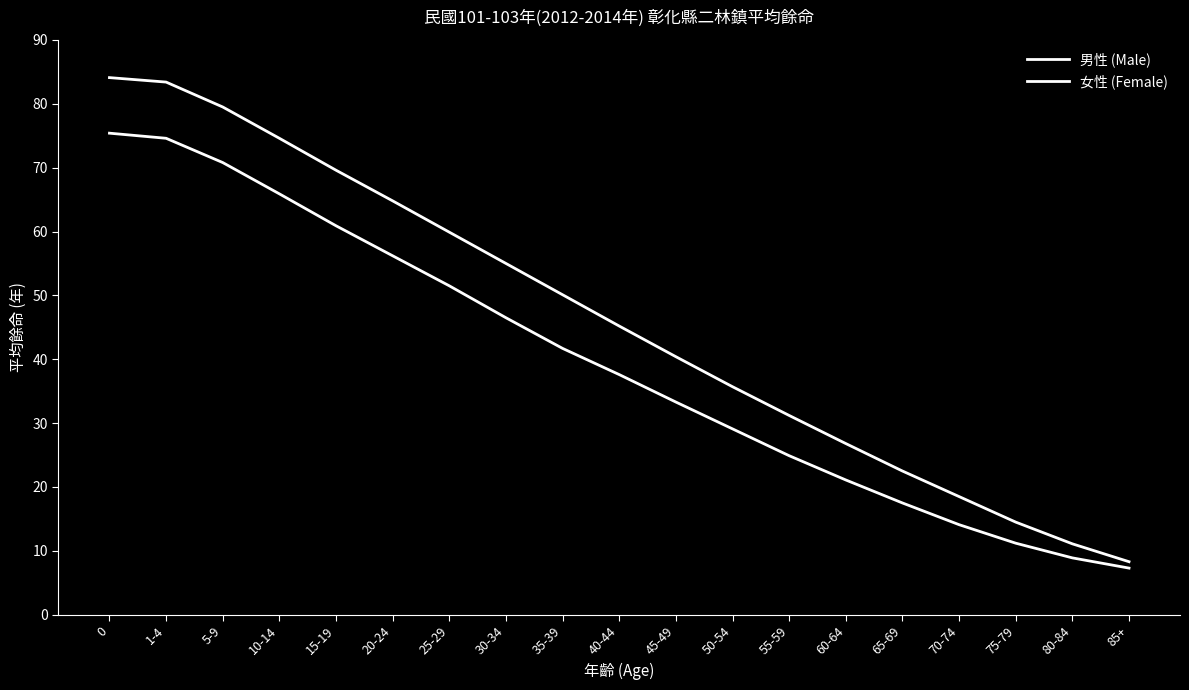

Where is 男性 (Male) nearest to the value 41?

35-39